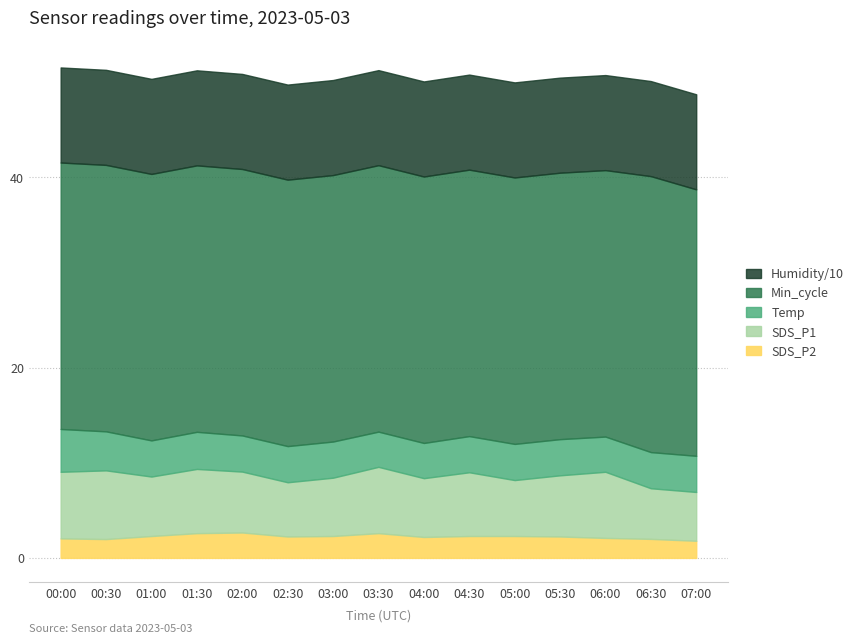

True or false: Humidity and SDS_P1 intersect in this chart.

False